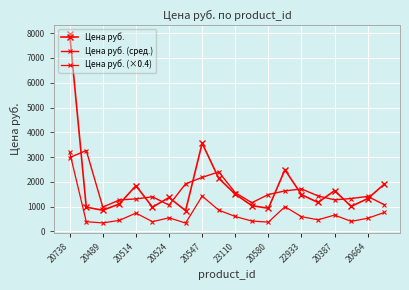

How many series are shown in this chart?

3